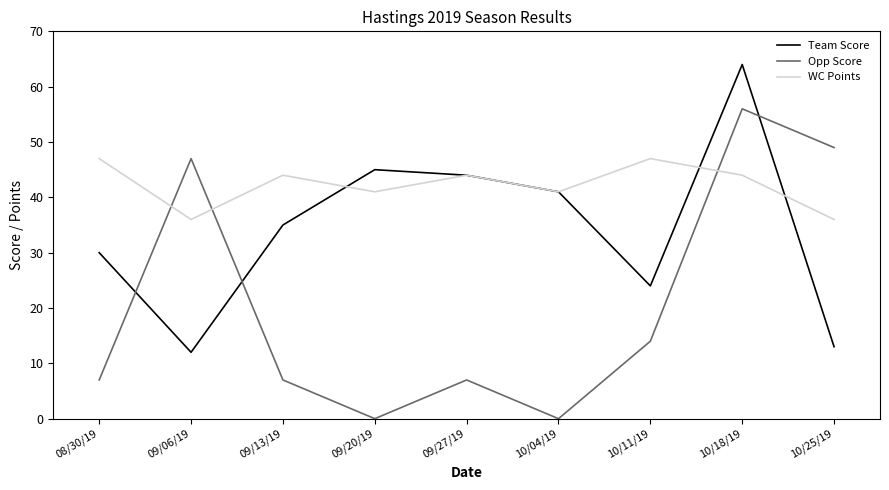

What position from the left is 10/04/19?

6